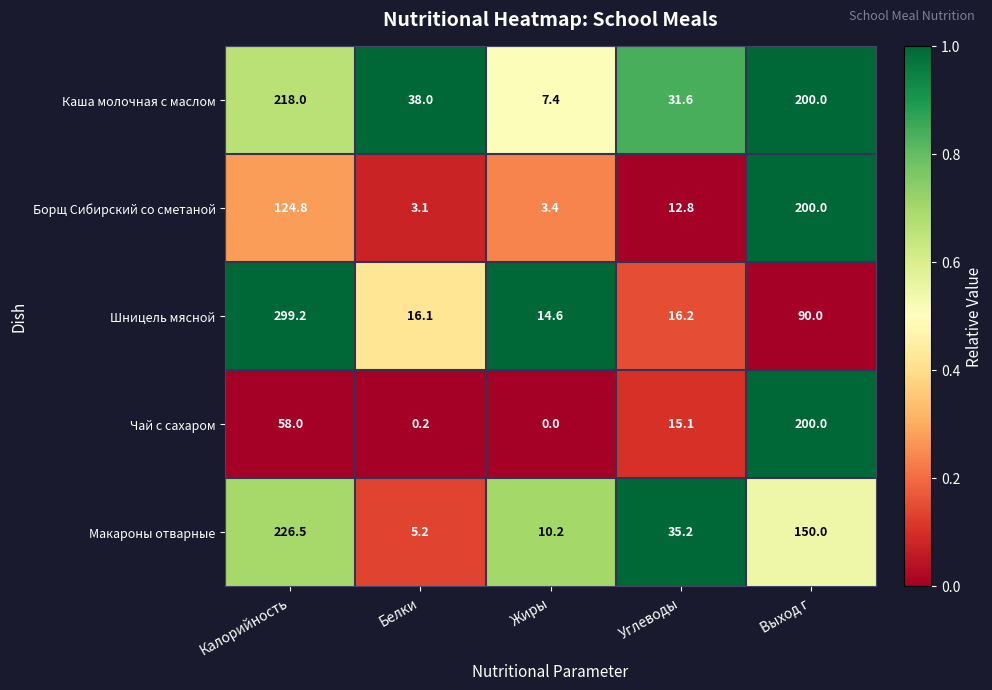

At which category does the chart reach its minimum across all series?

Жиры